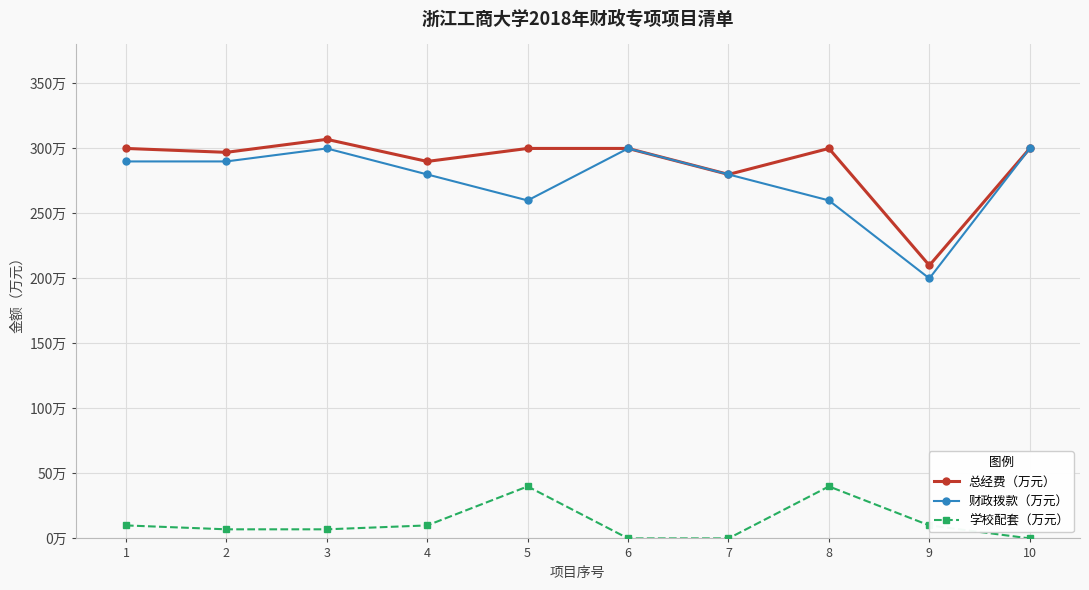

What is the spread (max minus min) of values at 9?

200